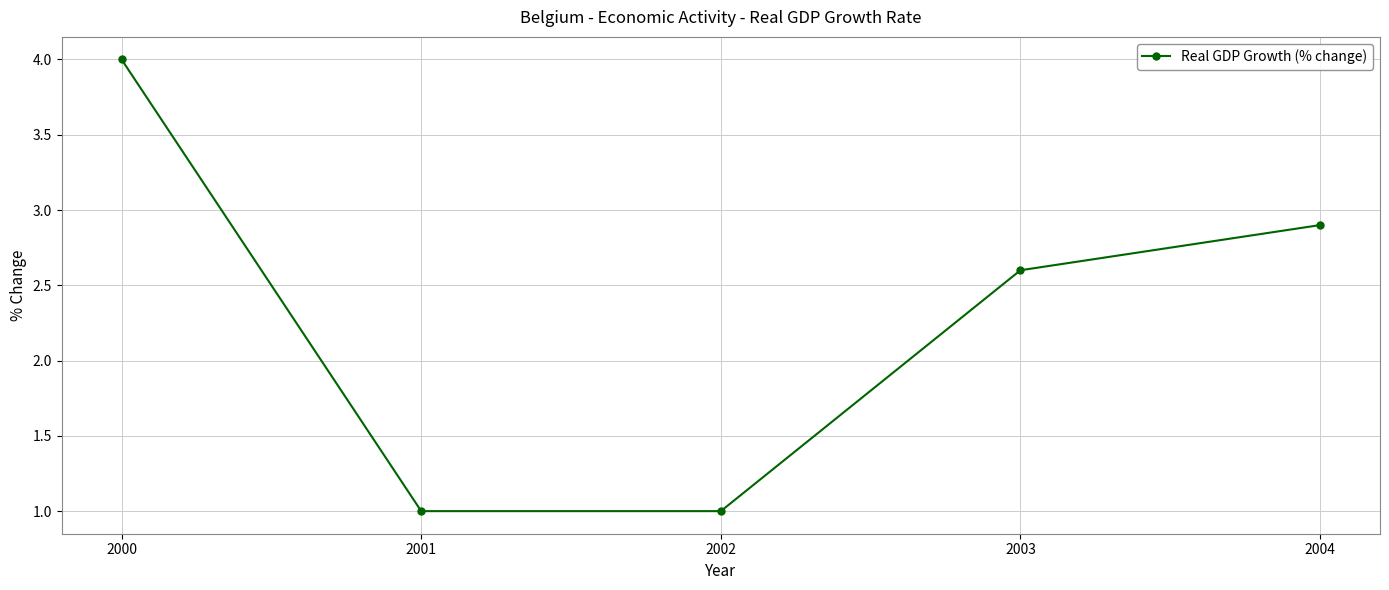

How many lines are shown in the chart?

1